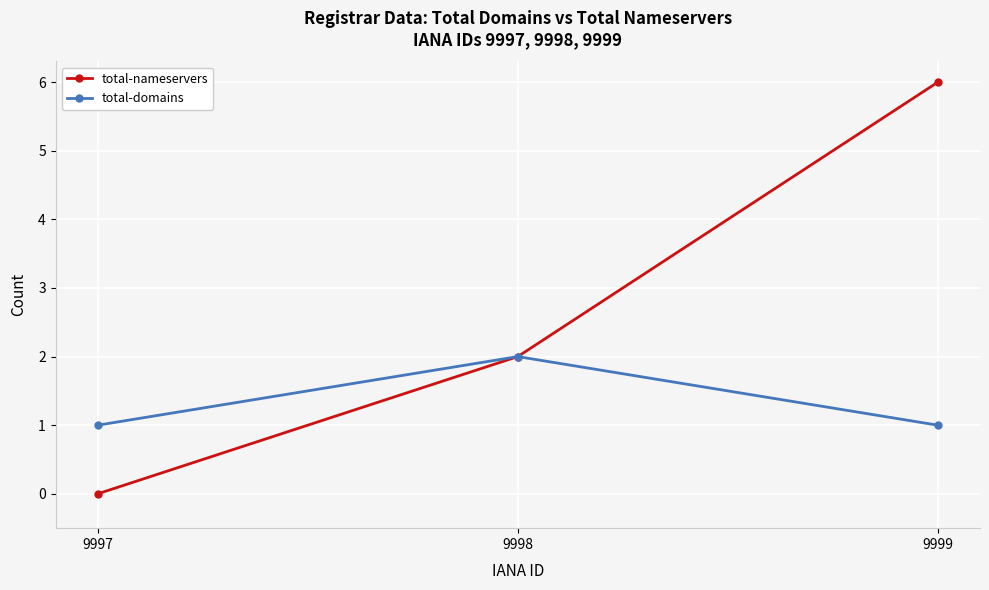

Is it true that total-nameservers equals 0 at 9997?

True